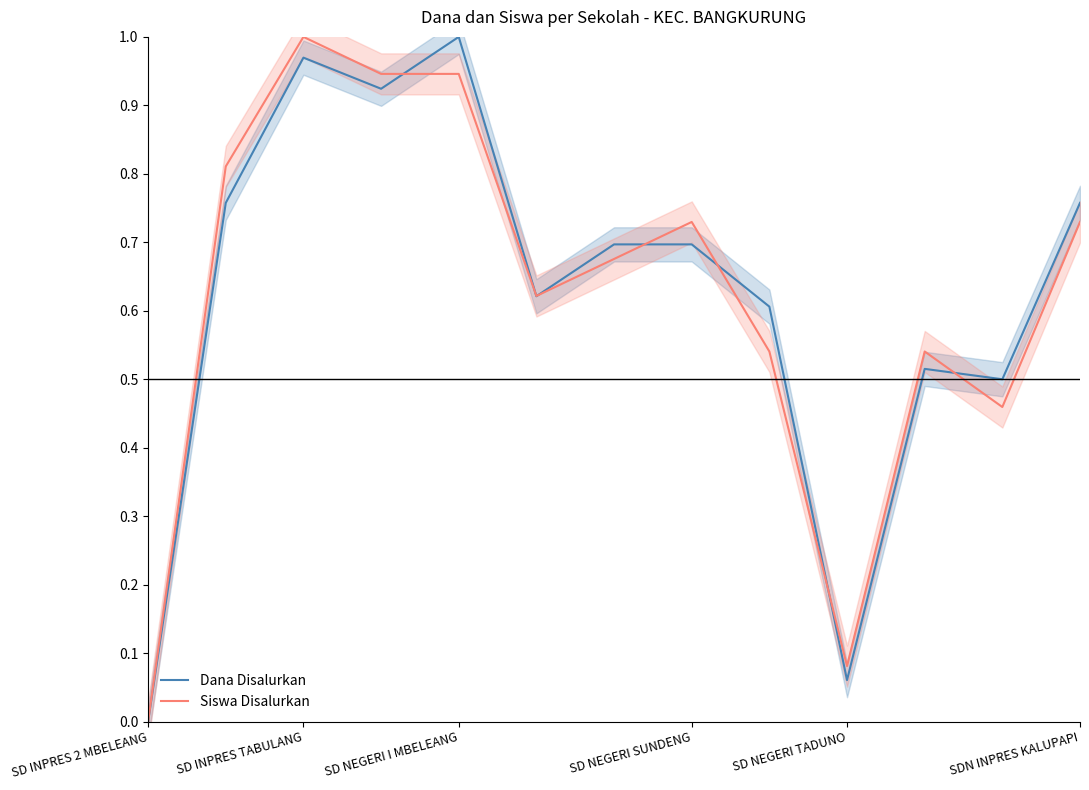

Rank the series by their maximum value, from highest to lowest.

Dana Disalurkan, Siswa Disalurkan